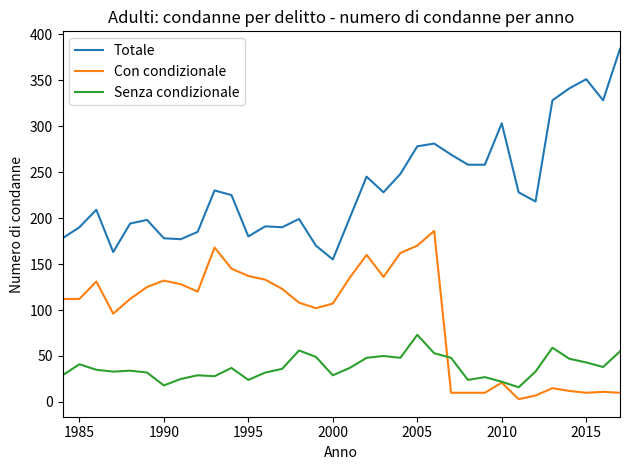

What is the minimum value for Totale?

155